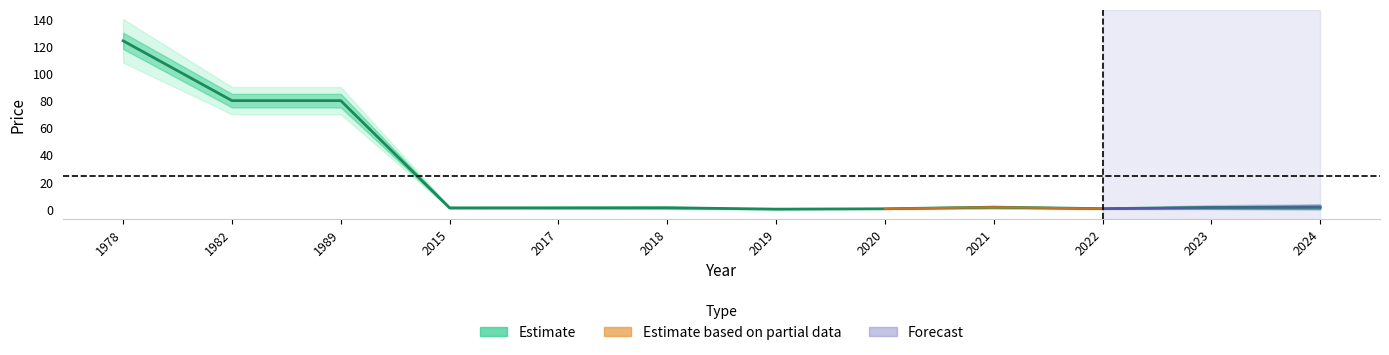

What is the sum of the values at 1982 and 2023?

81.4